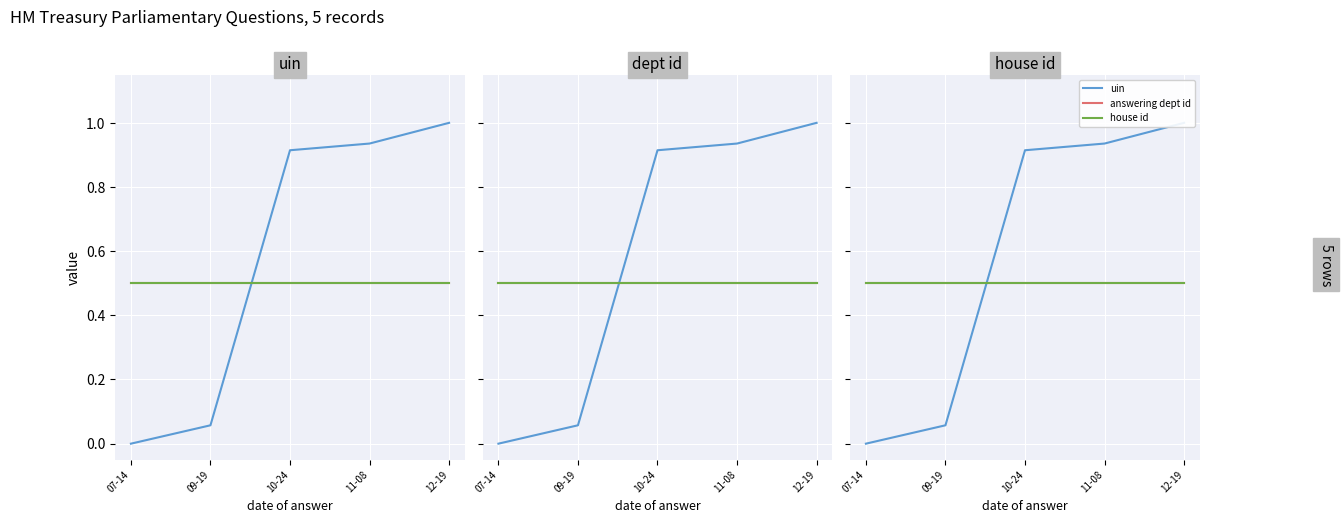

Where do house id and uin first cross each other?

09-19 and 10-24